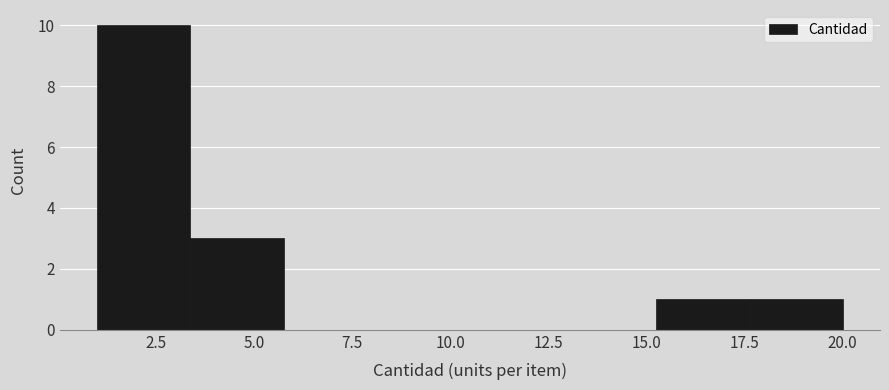

What is the height of the bar covering 3.5 to 6.0 on the x-axis? Neither the bar edges nor the heights are printed on the chart, so give them approximately, as read against the axes.

3